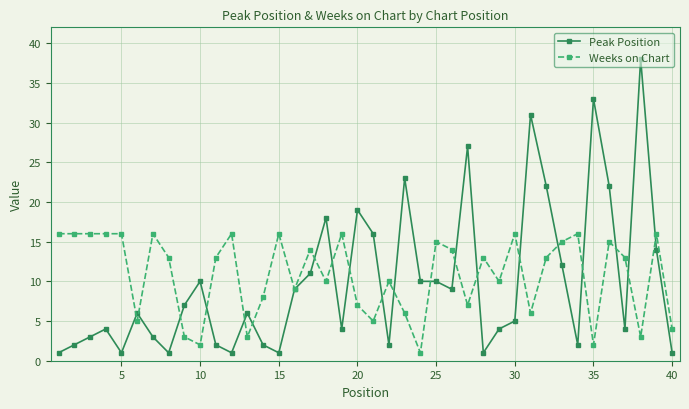

What is the value of the Weeks on Chart point at the 30th from the left?

16